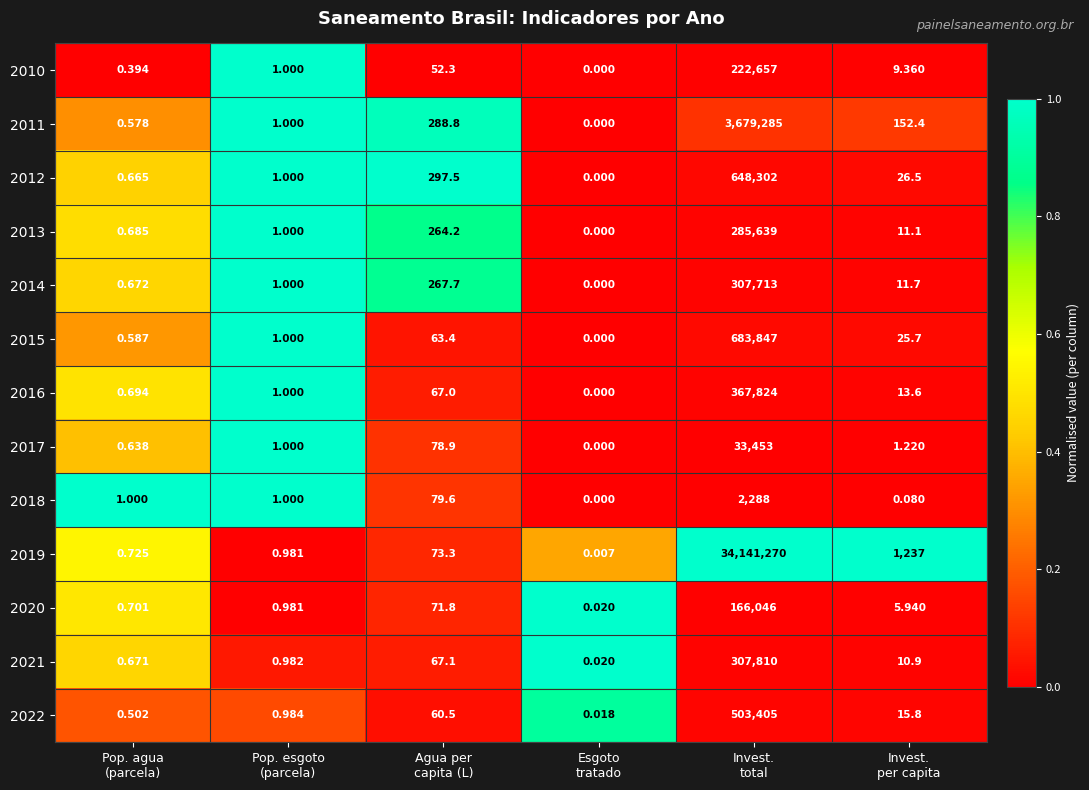

At which category is the sum across all series the highest?

Invest.
total